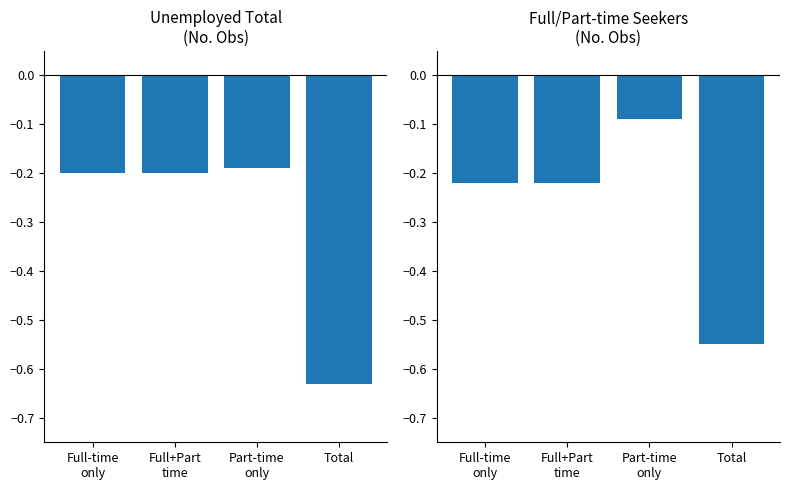

Does the chart contain stacked bars?

No